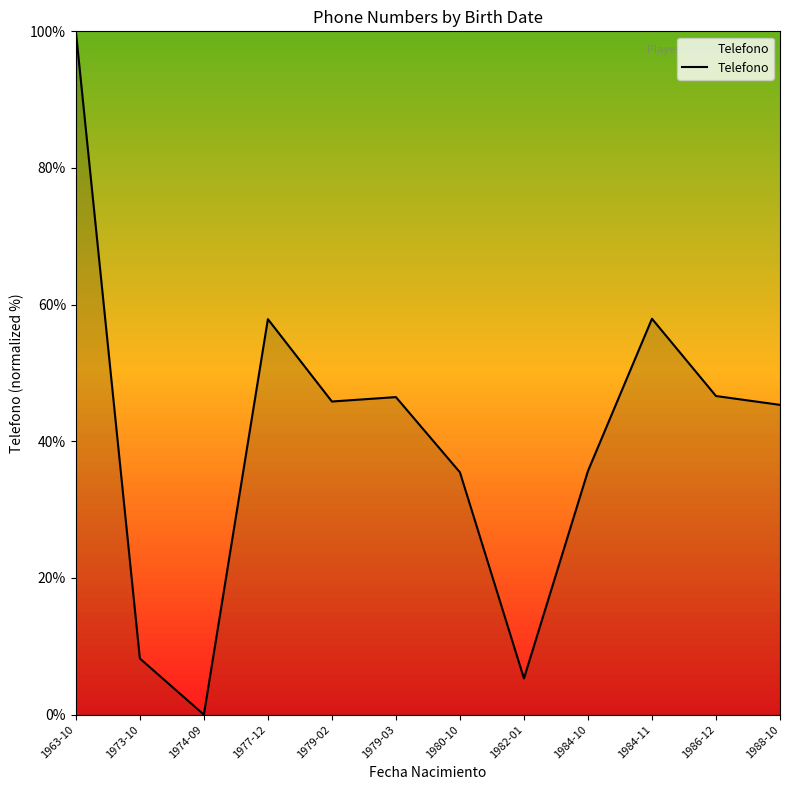

True or false: the data shows 46.5 at 1979-03.

True